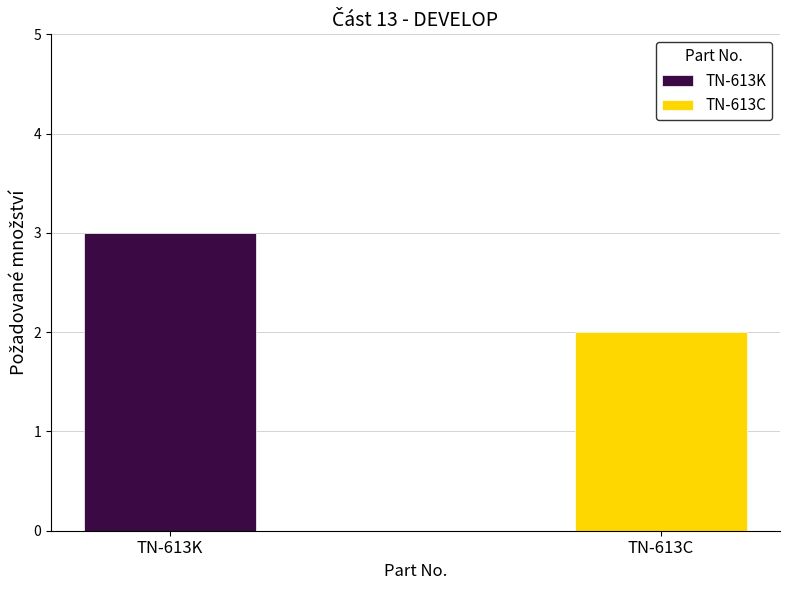

True or false: the data shows 1 at TN-613K.

False